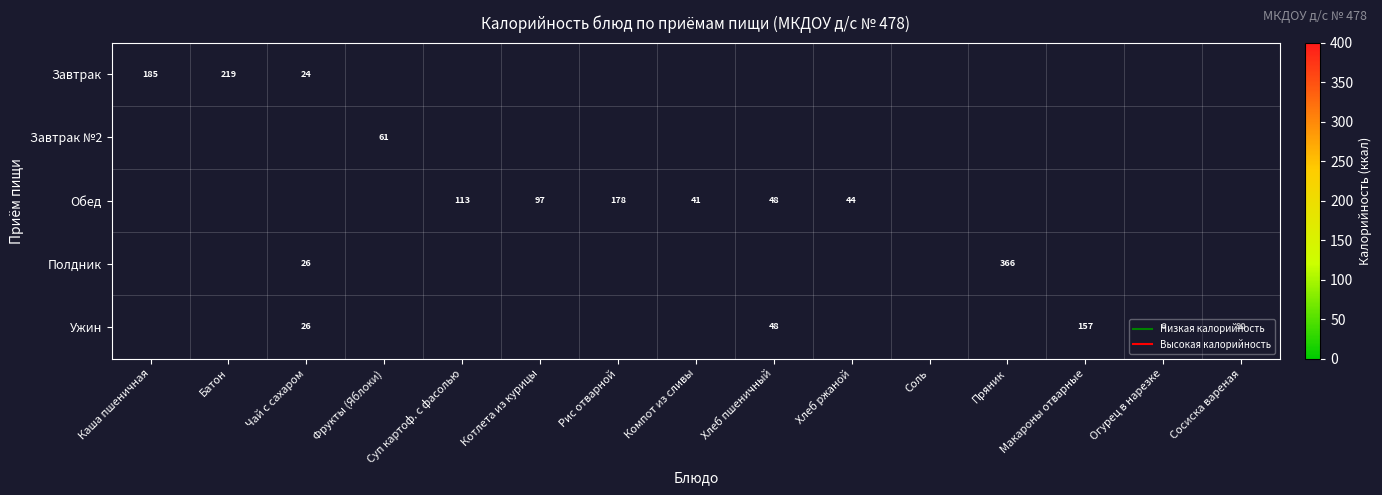

At which category does the chart reach its minimum across all series?

Соль